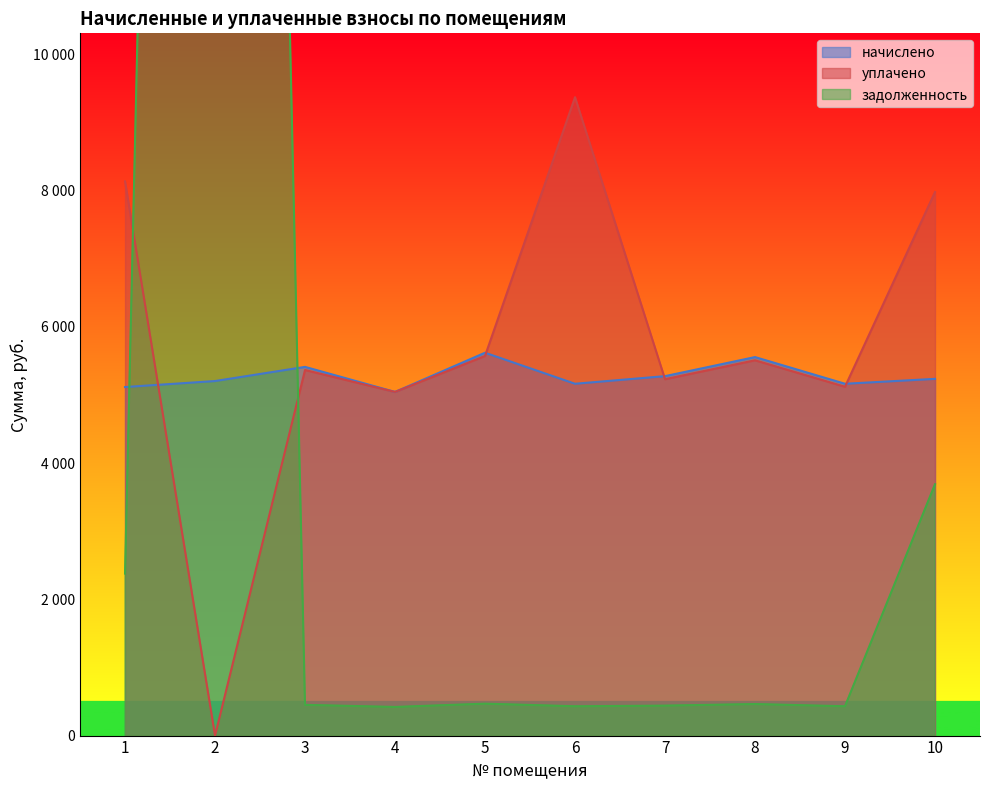

Reading right to left, what are all the values shown in this chart?

начислено: 10=5234.8	9=5162.9	8=5554.4	7=5274.7	6=5162.9	5=5618.4	4=5043.0	3=5410.6	2=5202.8	1=5114.9
уплачено: 10=7976.6	9=5118.9	8=5507.2	7=5229.8	6=9368.4	5=5570.6	4=5043.0	3=5364.5	2=0.0	1=8133.3
задолженность: 10=3687.8	9=430.2	8=462.9	7=439.6	6=430.2	5=468.2	4=420.2	3=450.9	2=59389.2	1=2377.3